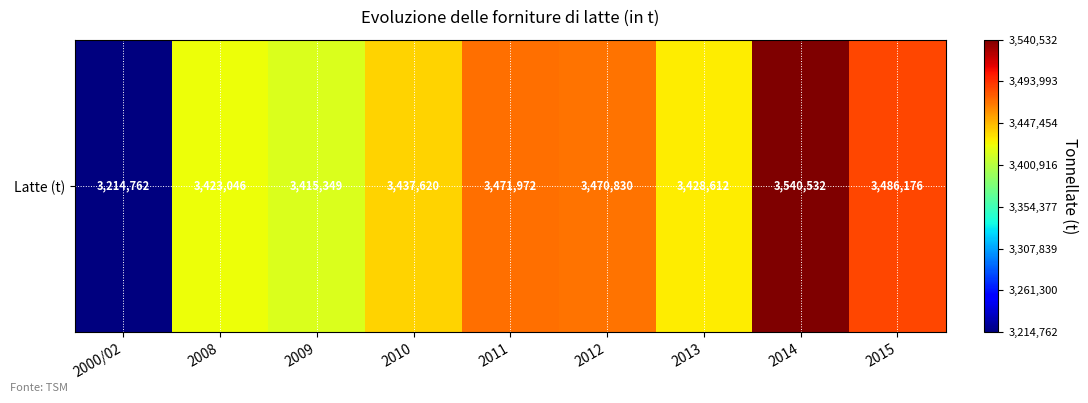

Between 2013 and 2010, which is larger?

2010